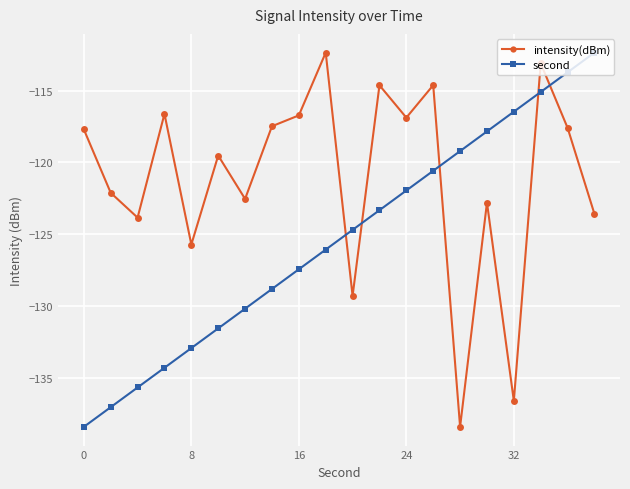

After their last crossing, which series has the higher values: second or intensity(dBm)?

second